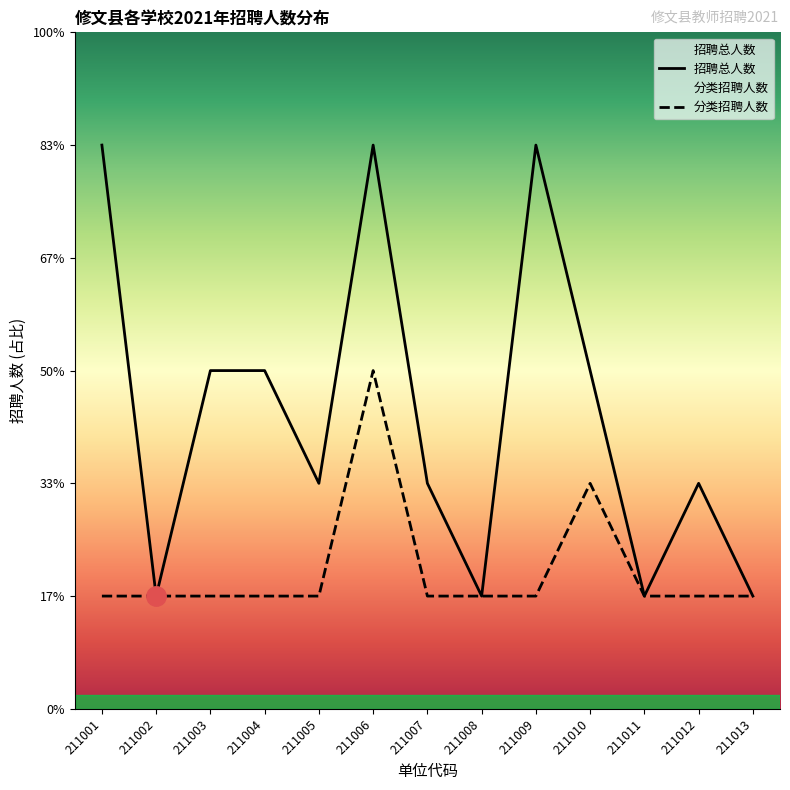

How many data points does each series have?

13